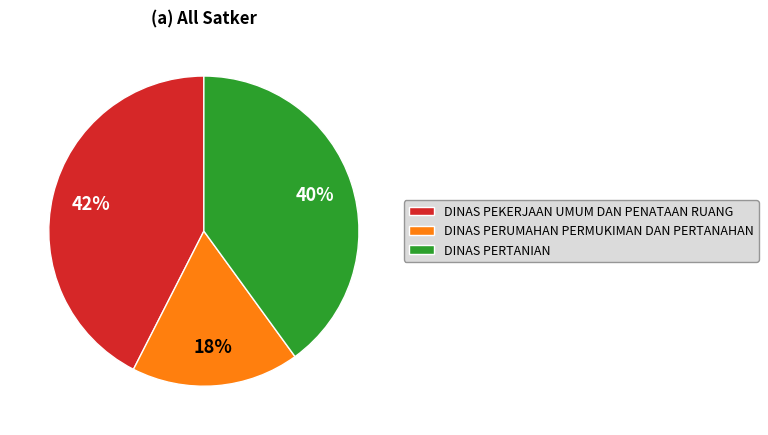

To the nearest percent, what is the combined percentage of DINAS PEKERJAAN UMUM DAN PENATAAN RUANG and DINAS PERTANIAN?

82%